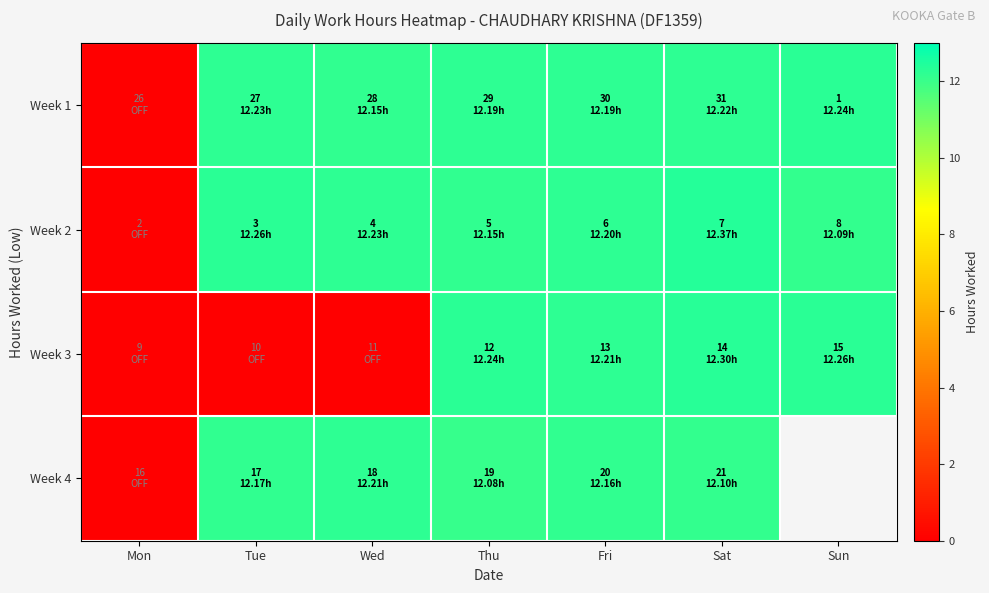

The Week 2 series shows 6.4 at Sun. True or false?

False